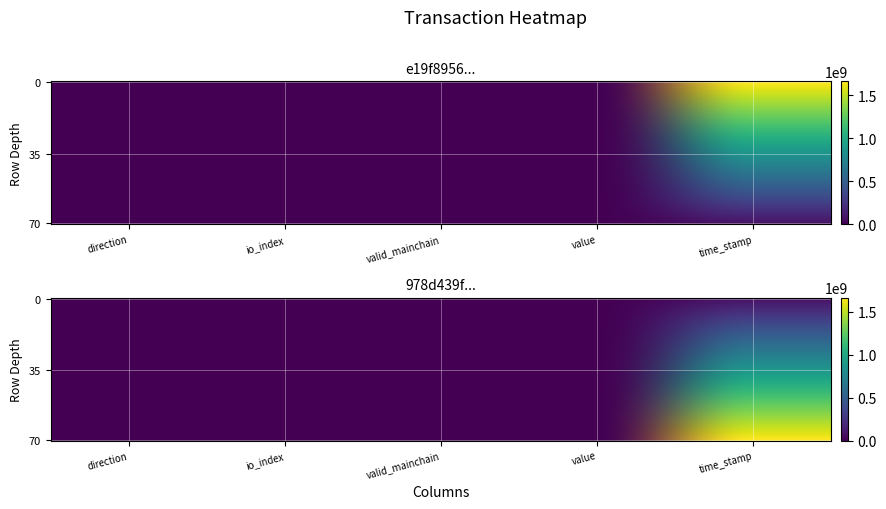

At which label does e19f8956b1198c35a93bdbe7de048c90a803749 first exceed 2?

io_index